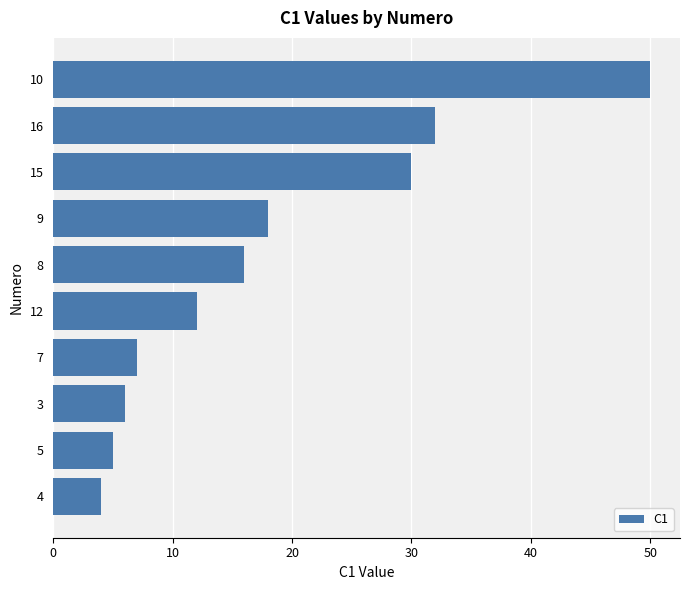

What is the change in value from 3 to 9?

+12